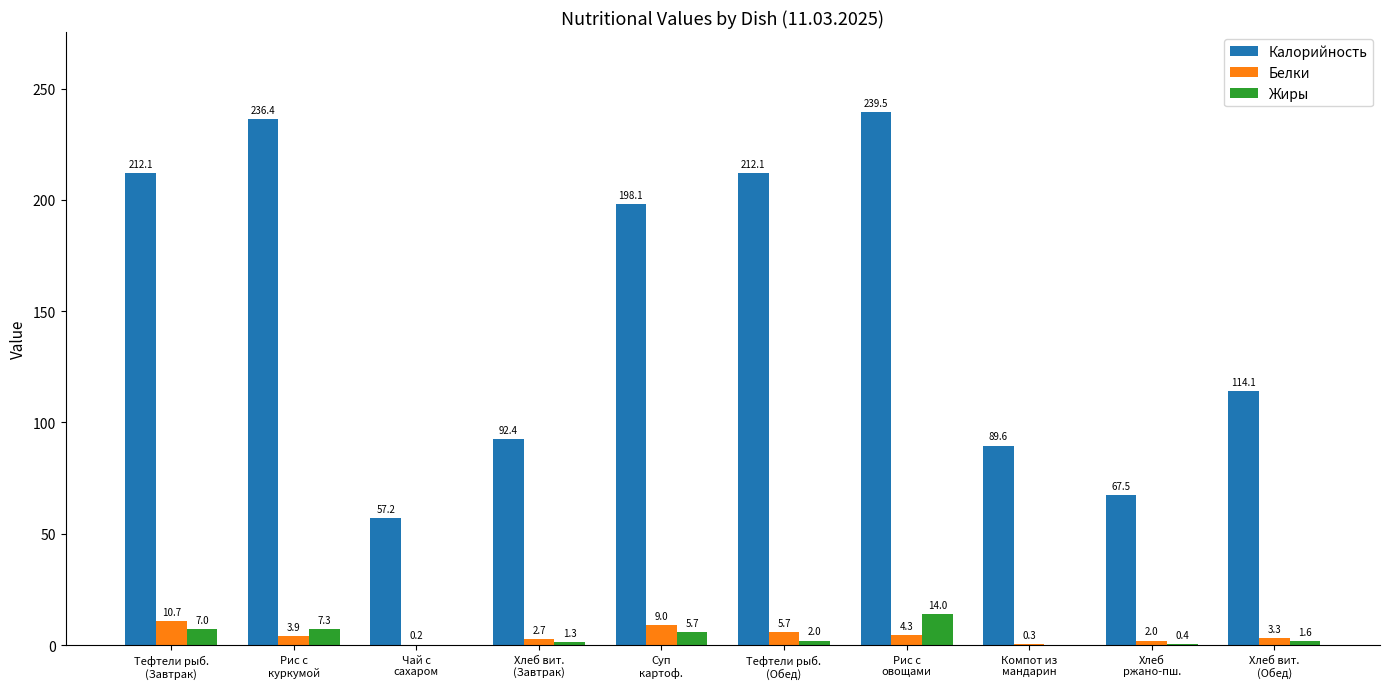

How many data points does each series have?

10